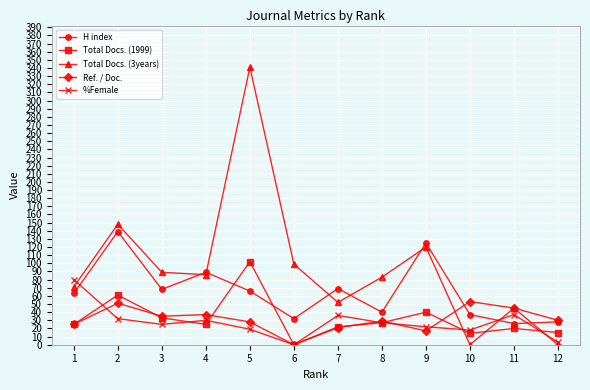

What value does the Ref. / Doc. series have at 7?

21